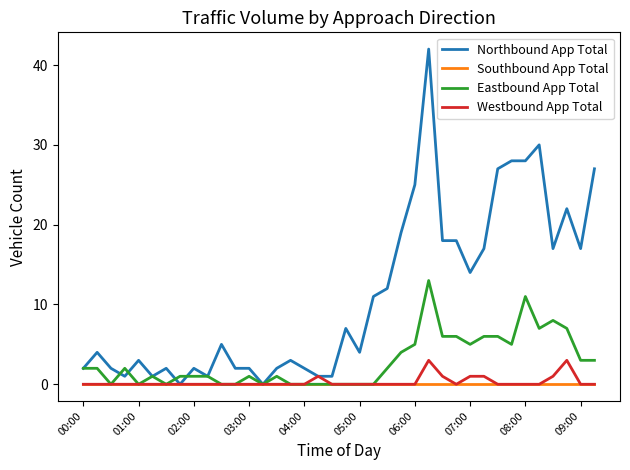

What is the maximum value shown in the chart?

42